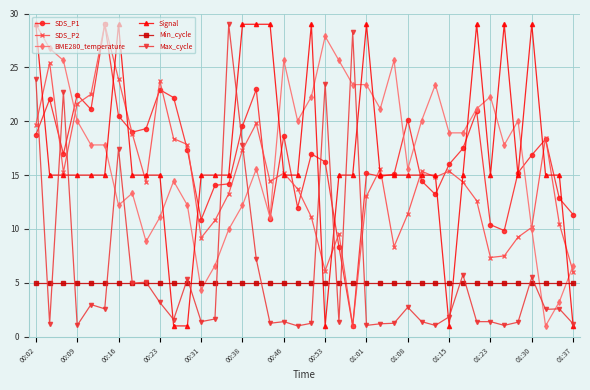

Which series has the largest total across all categories?

BME280_temperature